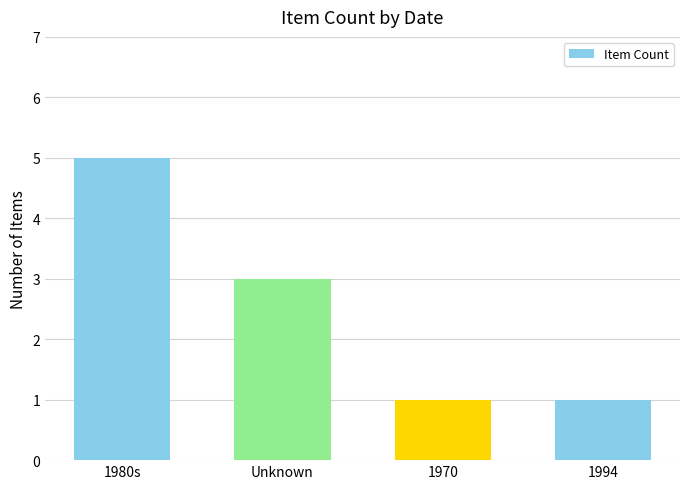

Between Unknown and 1980s, which is larger?

1980s